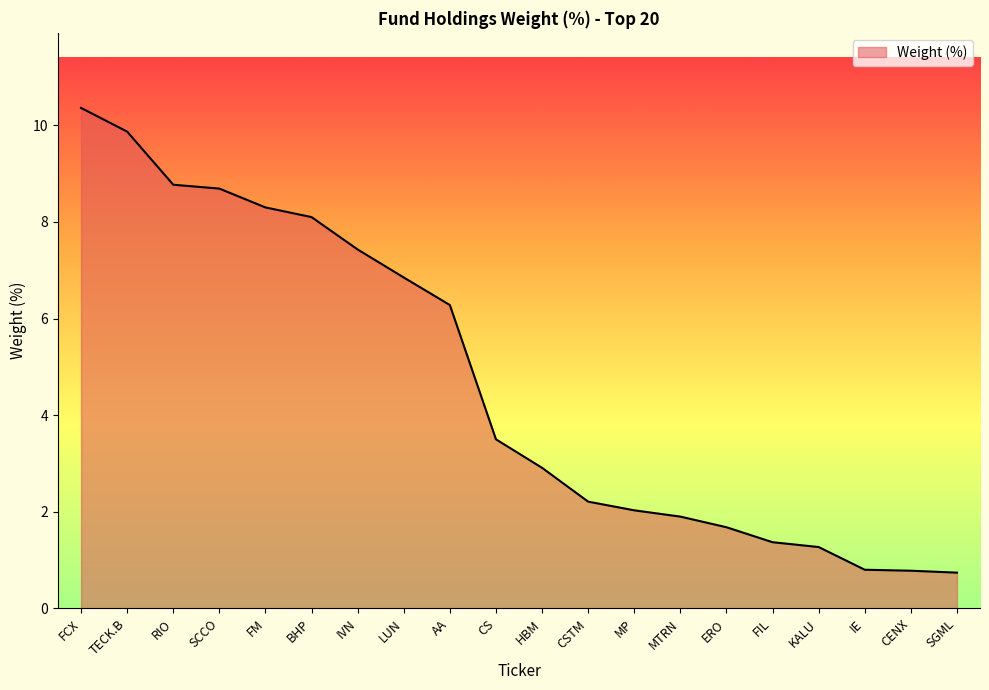

At which label is the value closest to 5?

AA